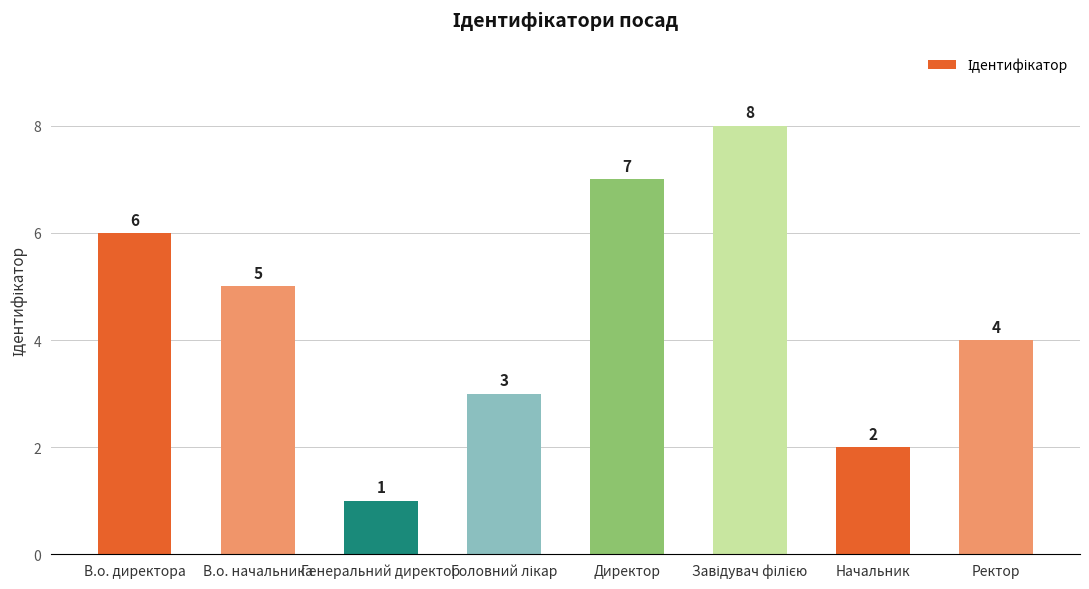

What is the label of the 3rd bar from the left?

Генеральний директор